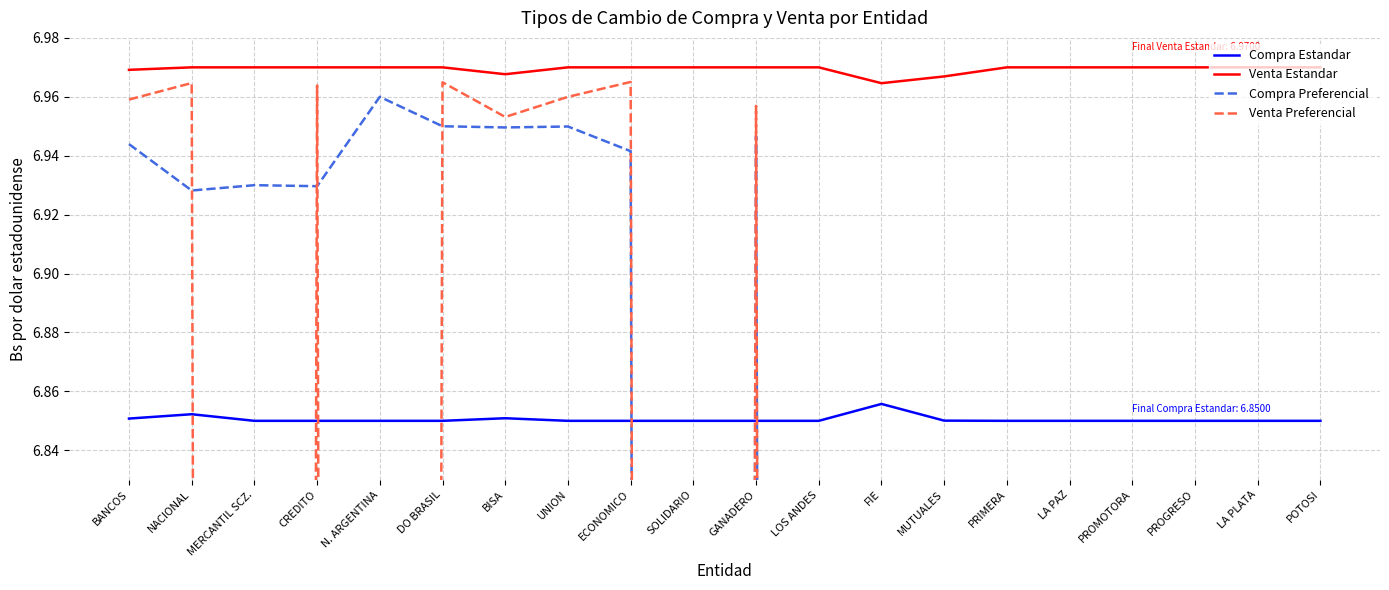

The Venta Estandar series shows 7.0 at MUTUALES. True or false?

True